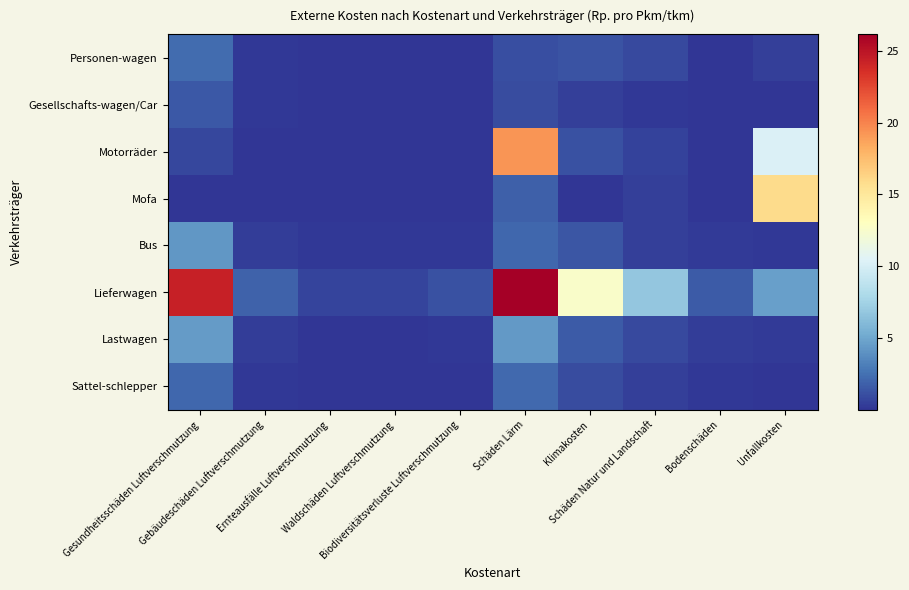

Reading left to right, transcribe all the data shown in this chart.

Personen-wagen: Gesundheitsschäden Luftverschmutzung=2.3	Gebäudeschäden Luftverschmutzung=0.2	Ernteausfälle Luftverschmutzung=0.0	Waldschäden Luftverschmutzung=0.0	Biodiversitätsverluste Luftverschmutzung=0.1	Schäden Lärm=1.1	Klimakosten=1.3	Schäden Natur und Landschaft=0.8	Bodenschäden=0.1	Unfallkosten=0.4
Gesellschafts-wagen/Car: Gesundheitsschäden Luftverschmutzung=1.4	Gebäudeschäden Luftverschmutzung=0.1	Ernteausfälle Luftverschmutzung=0.0	Waldschäden Luftverschmutzung=0.0	Biodiversitätsverluste Luftverschmutzung=0.1	Schäden Lärm=1.0	Klimakosten=0.5	Schäden Natur und Landschaft=0.2	Bodenschäden=0.1	Unfallkosten=0.0
Motorräder: Gesundheitsschäden Luftverschmutzung=0.8	Gebäudeschäden Luftverschmutzung=0.1	Ernteausfälle Luftverschmutzung=0.0	Waldschäden Luftverschmutzung=0.0	Biodiversitätsverluste Luftverschmutzung=0.0	Schäden Lärm=19.2	Klimakosten=1.2	Schäden Natur und Landschaft=0.6	Bodenschäden=0.1	Unfallkosten=10.3
Mofa: Gesundheitsschäden Luftverschmutzung=0.1	Gebäudeschäden Luftverschmutzung=0.0	Ernteausfälle Luftverschmutzung=0.0	Waldschäden Luftverschmutzung=0.0	Biodiversitätsverluste Luftverschmutzung=0.0	Schäden Lärm=1.8	Klimakosten=0.1	Schäden Natur und Landschaft=0.5	Bodenschäden=0.0	Unfallkosten=15.9
Bus: Gesundheitsschäden Luftverschmutzung=4.2	Gebäudeschäden Luftverschmutzung=0.3	Ernteausfälle Luftverschmutzung=0.1	Waldschäden Luftverschmutzung=0.1	Biodiversitätsverluste Luftverschmutzung=0.2	Schäden Lärm=2.1	Klimakosten=1.4	Schäden Natur und Landschaft=0.5	Bodenschäden=0.2	Unfallkosten=0.1
Lieferwagen: Gesundheitsschäden Luftverschmutzung=24.4	Gebäudeschäden Luftverschmutzung=1.8	Ernteausfälle Luftverschmutzung=0.7	Waldschäden Luftverschmutzung=0.7	Biodiversitätsverluste Luftverschmutzung=1.2	Schäden Lärm=26.2	Klimakosten=12.7	Schäden Natur und Landschaft=6.8	Bodenschäden=1.6	Unfallkosten=4.6
Lastwagen: Gesundheitsschäden Luftverschmutzung=4.4	Gebäudeschäden Luftverschmutzung=0.3	Ernteausfälle Luftverschmutzung=0.1	Waldschäden Luftverschmutzung=0.1	Biodiversitätsverluste Luftverschmutzung=0.1	Schäden Lärm=4.4	Klimakosten=1.6	Schäden Natur und Landschaft=0.9	Bodenschäden=0.4	Unfallkosten=0.3
Sattel-schlepper: Gesundheitsschäden Luftverschmutzung=2.1	Gebäudeschäden Luftverschmutzung=0.2	Ernteausfälle Luftverschmutzung=0.0	Waldschäden Luftverschmutzung=0.0	Biodiversitätsverluste Luftverschmutzung=0.1	Schäden Lärm=2.2	Klimakosten=1.0	Schäden Natur und Landschaft=0.5	Bodenschäden=0.2	Unfallkosten=0.1